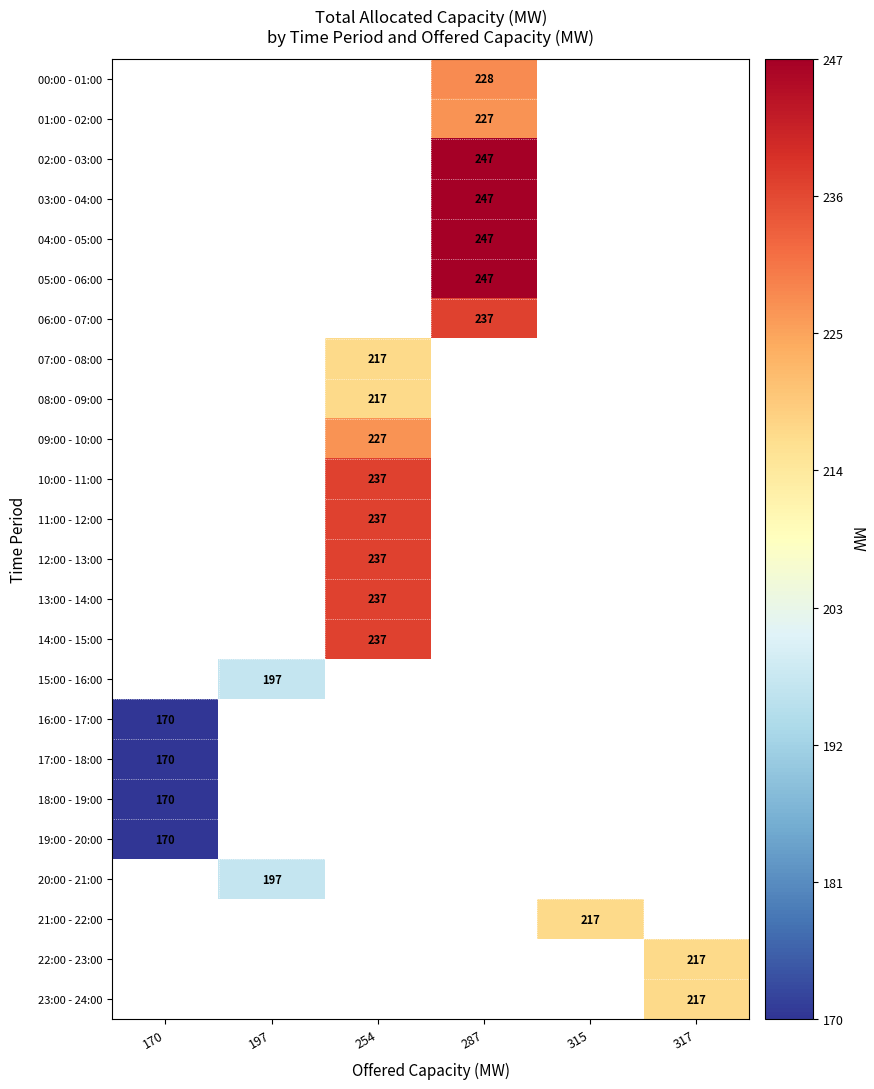

True or false: 13:00 - 14:00 has a value of 357 at 254.

False